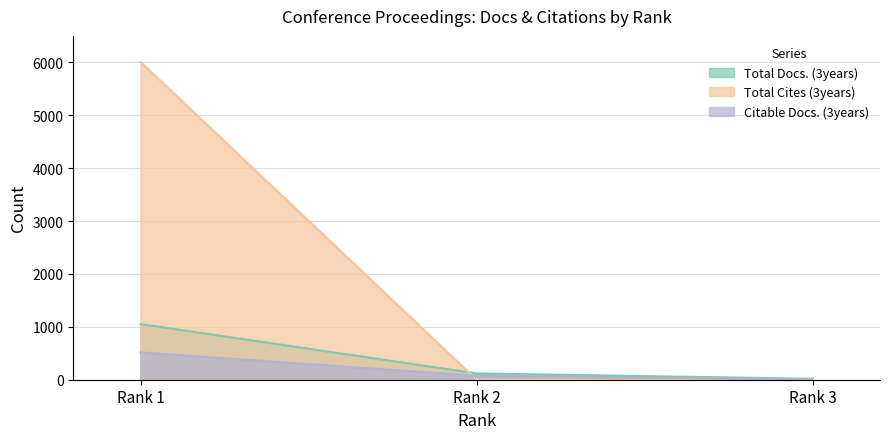

Is the value of Total Cites (3years) at Rank 3 greater than the value of Total Docs. (3years) at Rank 2?

No